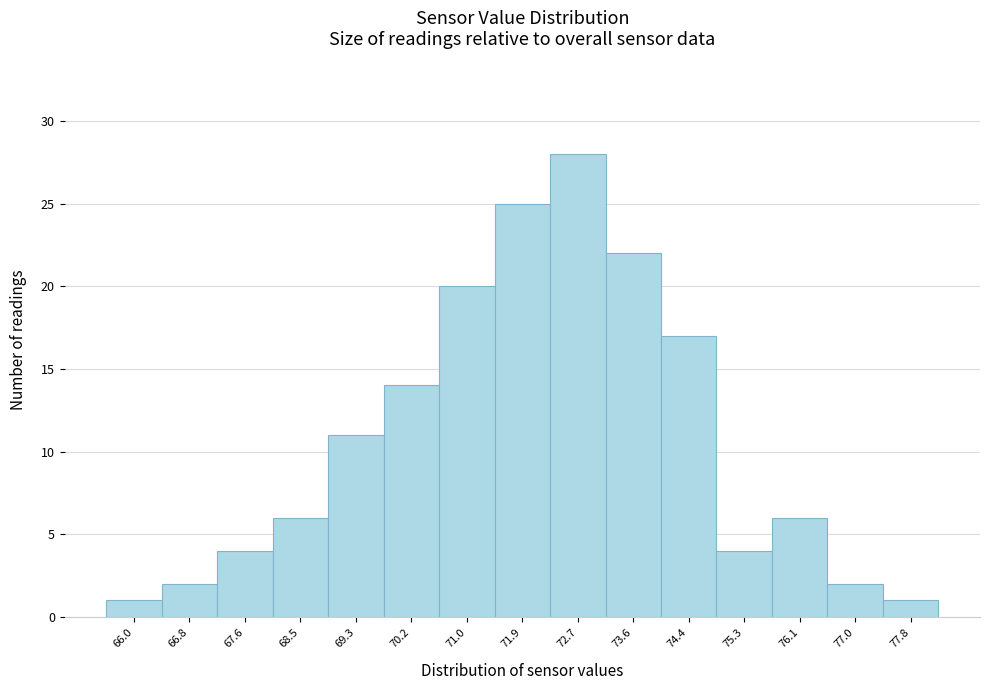

Reading right to left, extract all data points from this chart.

77.8=1	77.0=2	76.1=6	75.3=4	74.4=17	73.6=22	72.7=28	71.9=25	71.0=20	70.2=14	69.3=11	68.5=6	67.6=4	66.8=2	66.0=1